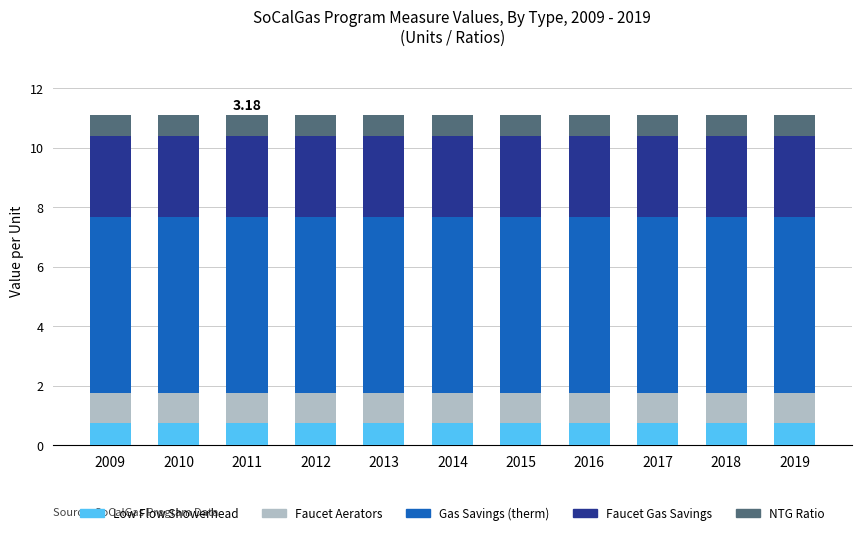

What is the total value across all series at 2017?

11.1